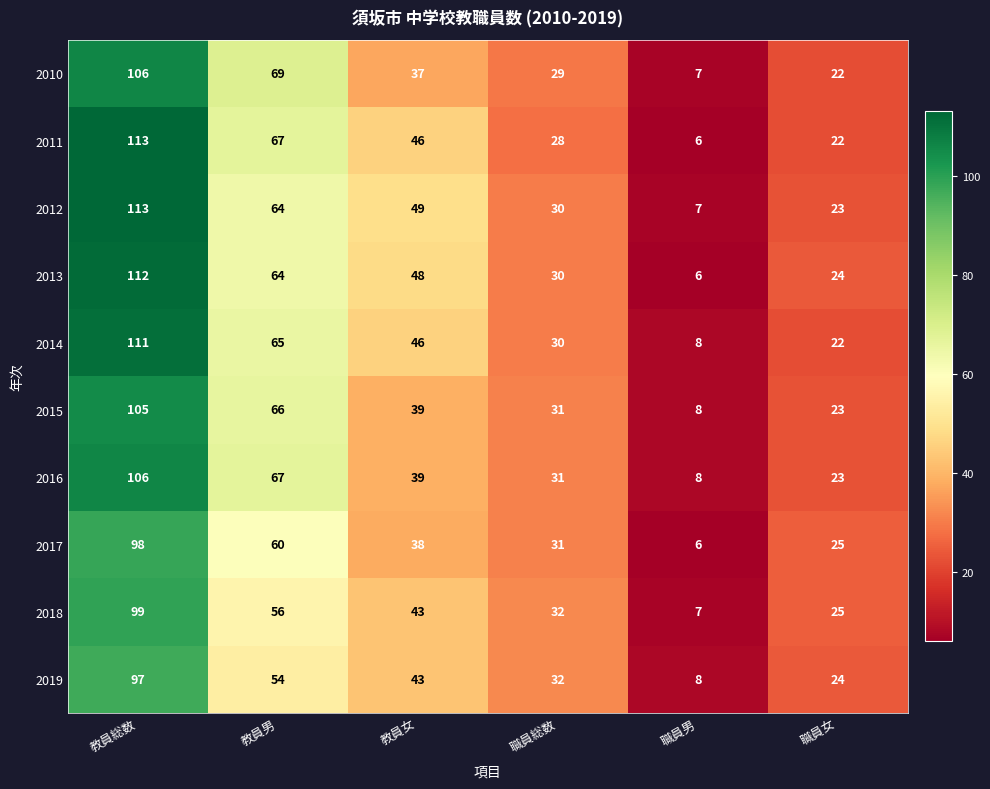

What is the difference between the 2016 values at 職員男 and 教員総数?

98